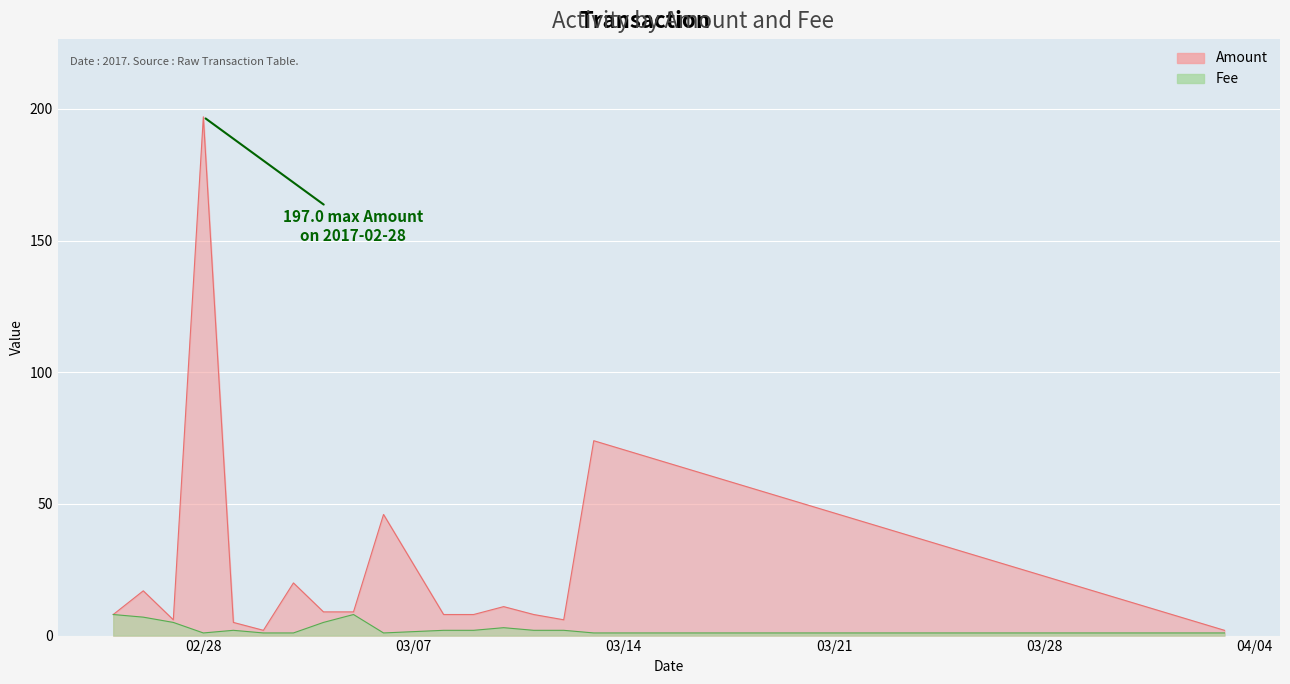

True or false: Amount and Fee cross at least once.

False